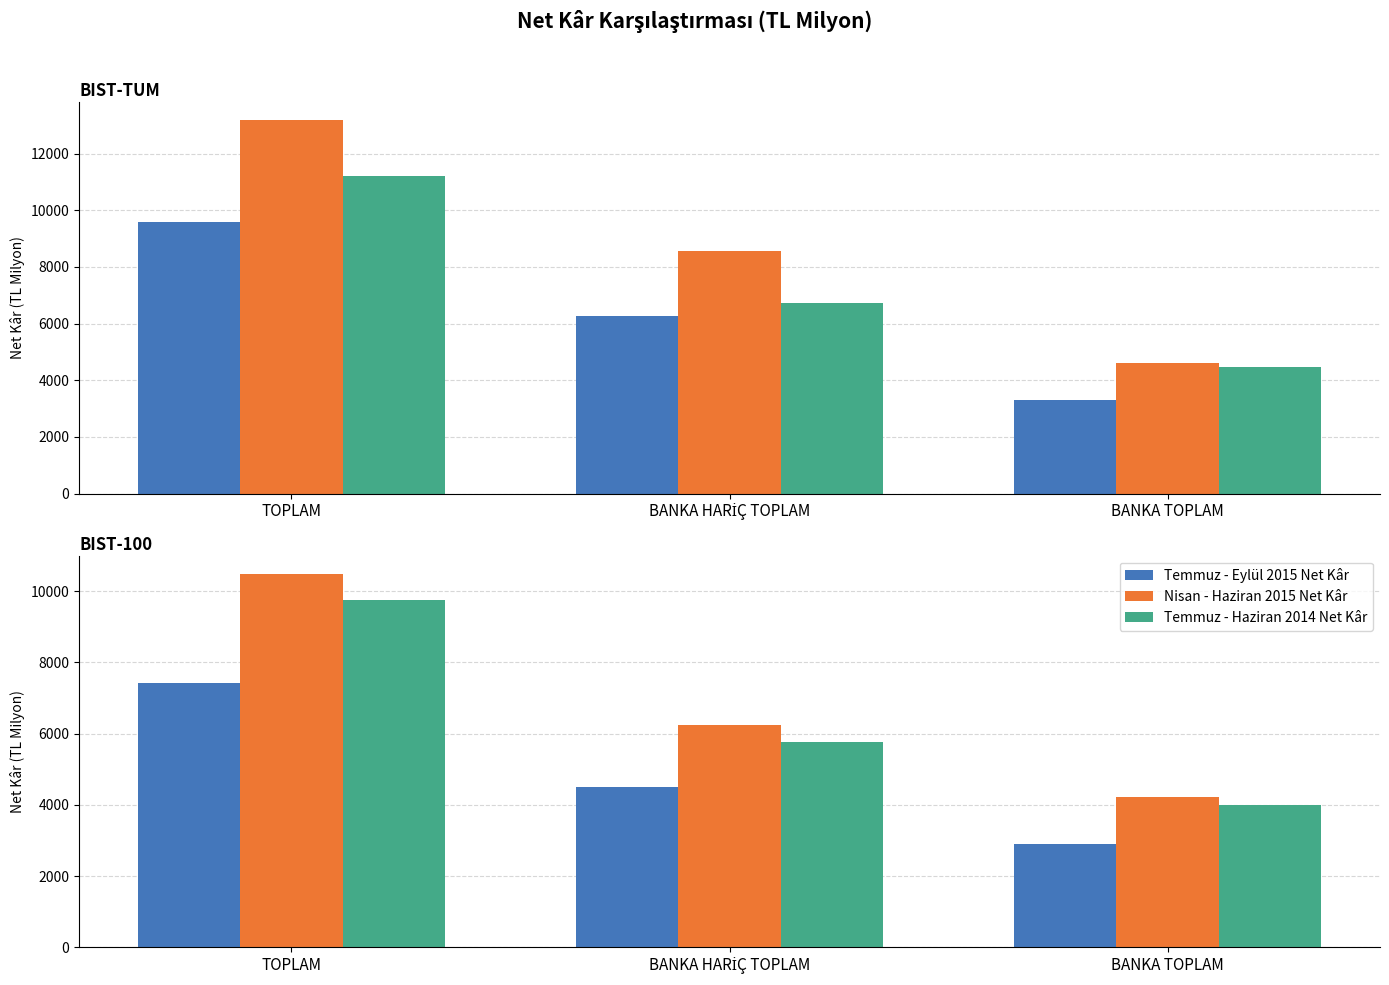

Which category has the lowest value across all series?

BANKA TOPLAM